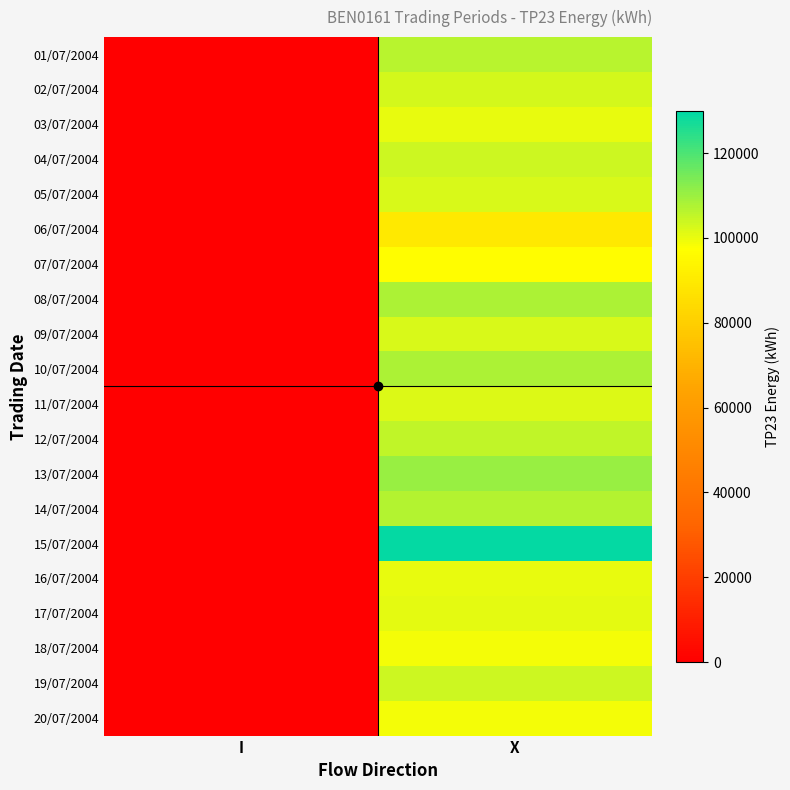

At which category does the chart reach its peak across all series?

X